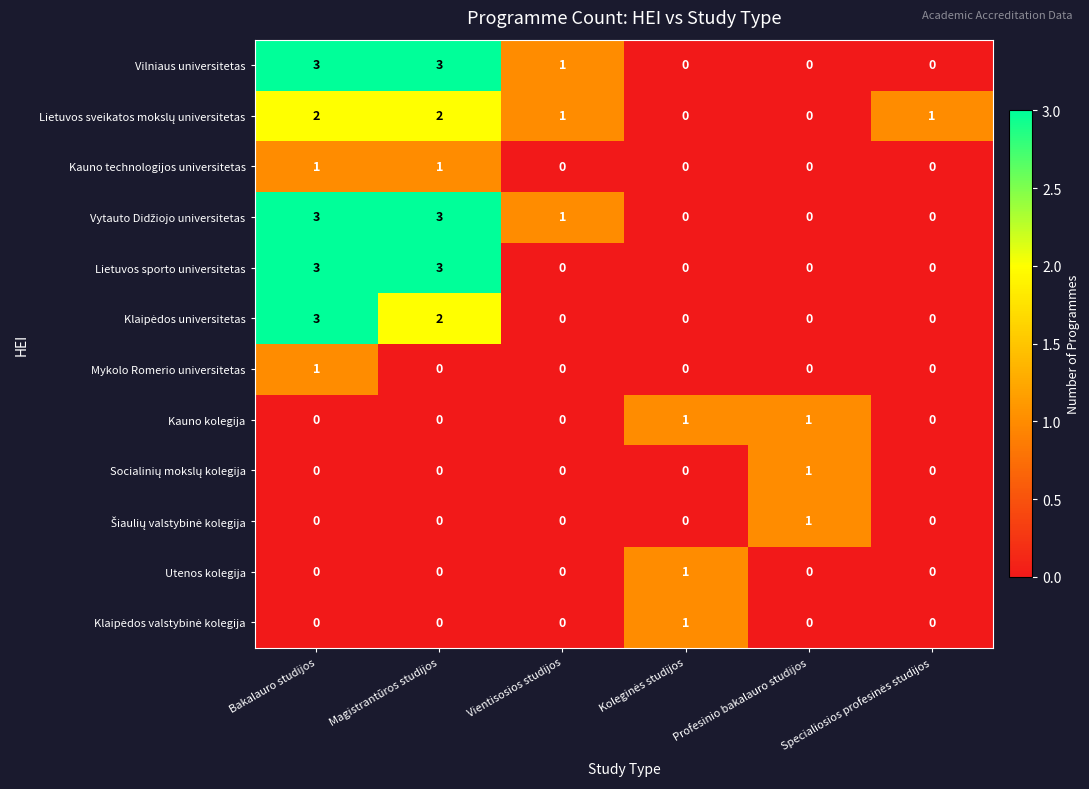

True or false: Vilniaus universitetas has a value of 1 at Profesinio bakalauro studijos.

False